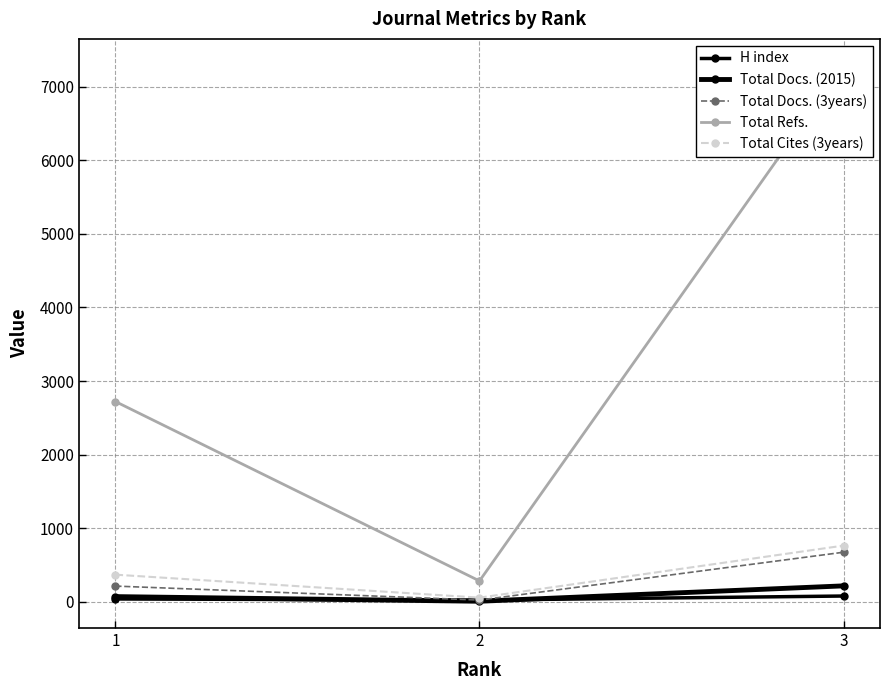

Where is Total Refs. nearest to the value 3784?

1